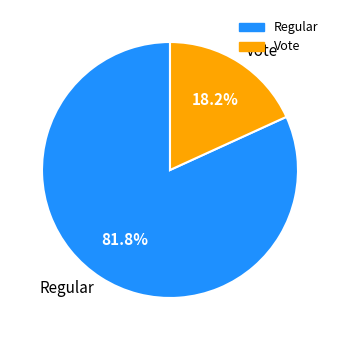

Is the sum of Regular and Vote greater than half?

Yes